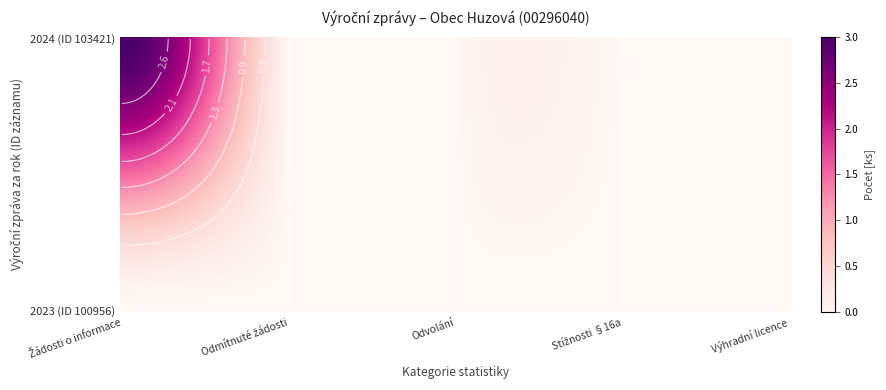

List the series in order of their peak value, highest first.

Počet podaných žádostí o informace, Počet odmítnutých žádostí o informace, Počet podaných odvolání proti rozhodnutí, Počet stížností podaných podle § 16a, Počet poskytnutých výhradních licencí